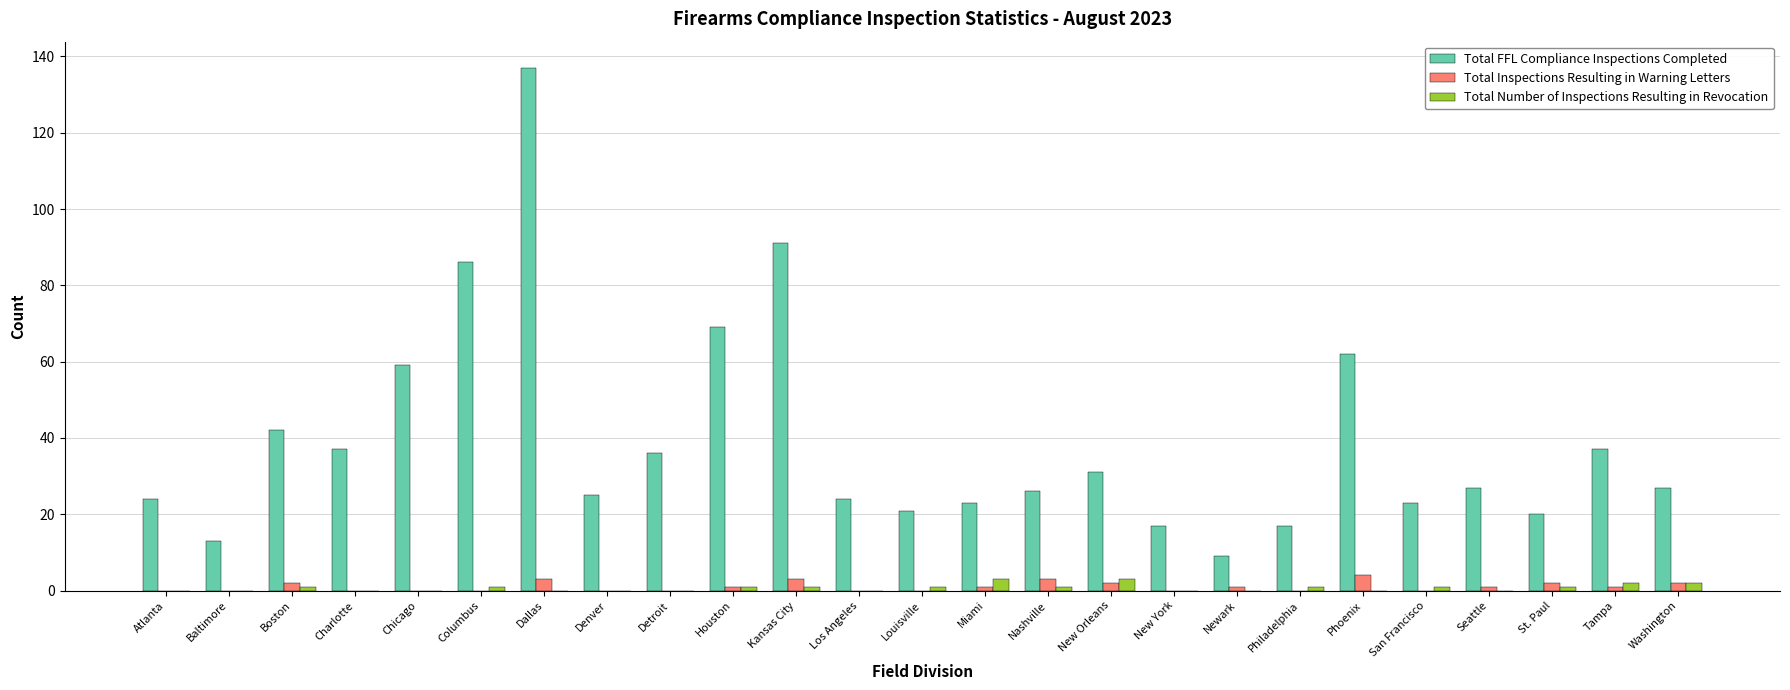

Is the value of Total Number of Inspections Resulting in Revocation at Houston greater than the value of Total FFL Compliance Inspections Completed at Nashville?

No